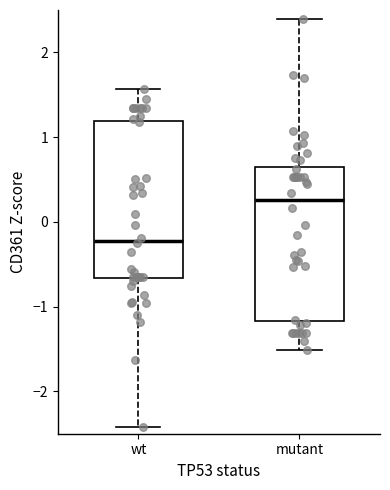

Reading left to right, transcribe this box plot: for each box, give where its median line is, the range the box spans, and where its two whiskers end, as read against the y-axis. The values are not printed on the chart, so give them approximately, as read against the axis.

wt: median -0.2, box -0.7 to 1.2, whiskers -2.4 to 1.6
mutant: median 0.3, box -1.2 to 0.7, whiskers -1.5 to 2.4